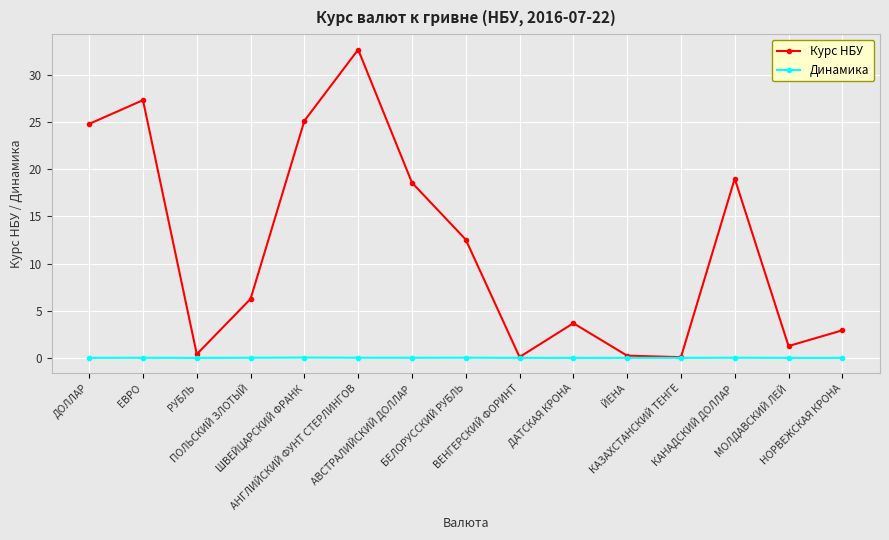

What are all the series names shown in the legend?

Курс НБУ, Динамика